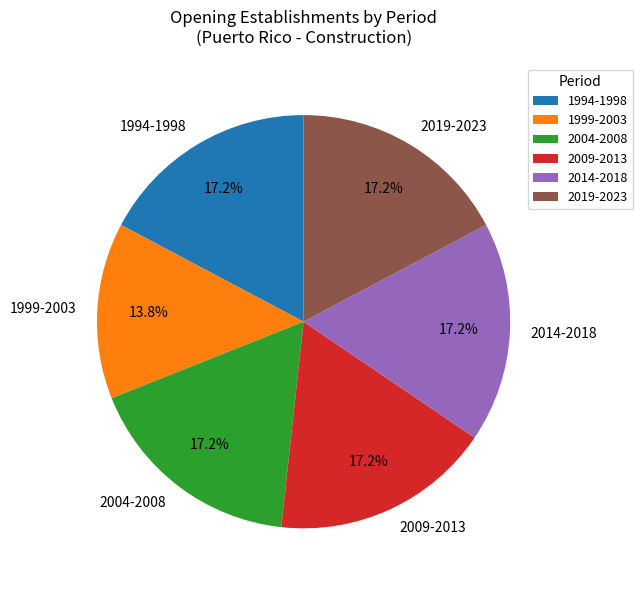

How many segments does this pie chart have?

6